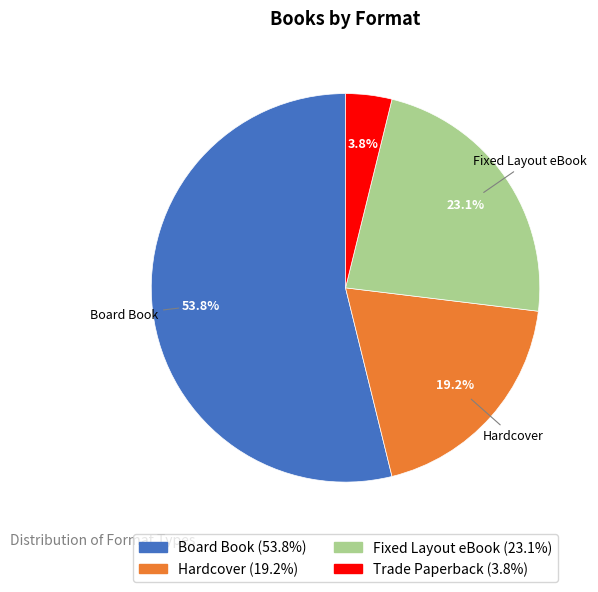

Is there a majority slice in this chart?

Yes